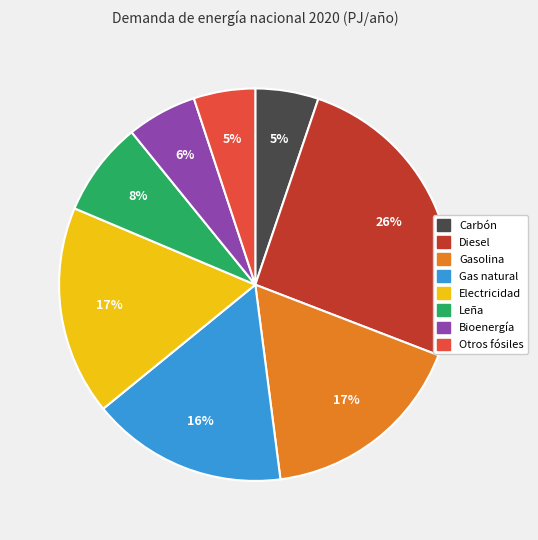

Is there a majority slice in this chart?

No